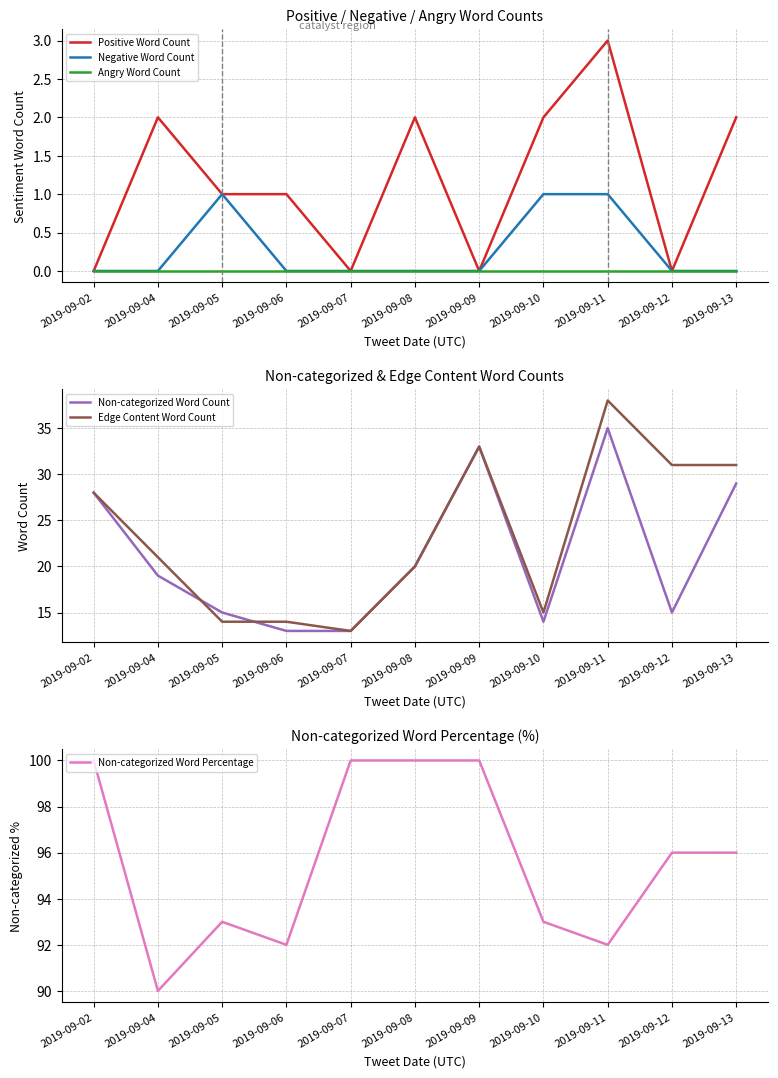

Where is the first local maximum for Edge Content Word Count?

2019-09-09